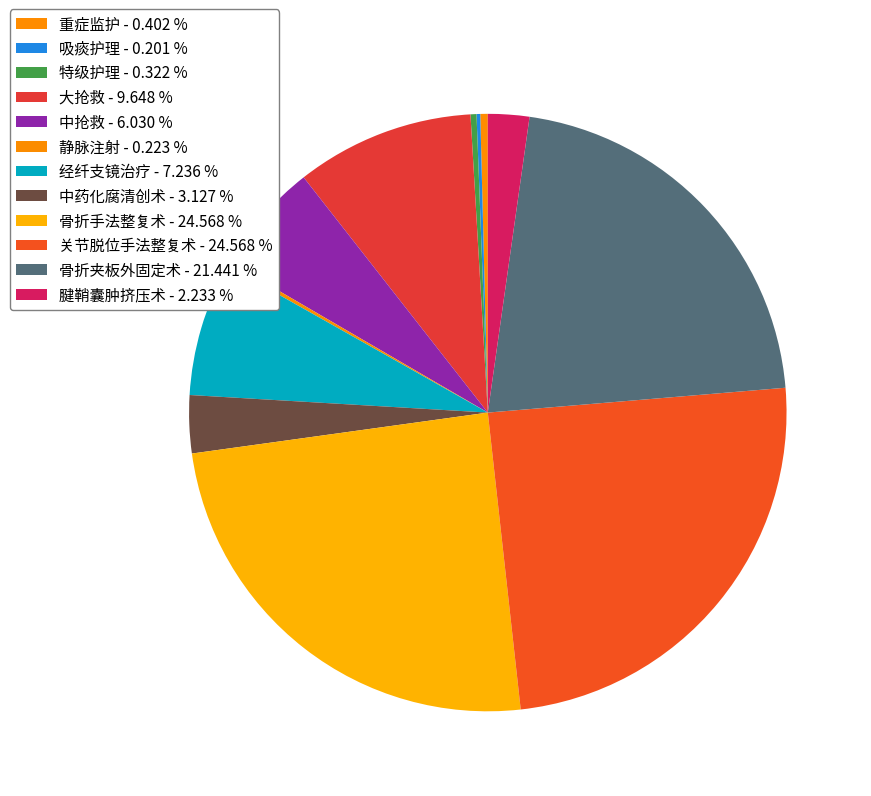

What is the largest slice in the pie chart?

骨折手法整复术